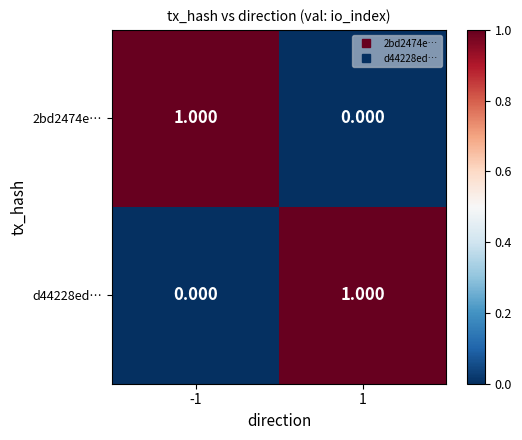

Count the number of categories in the chart.

2